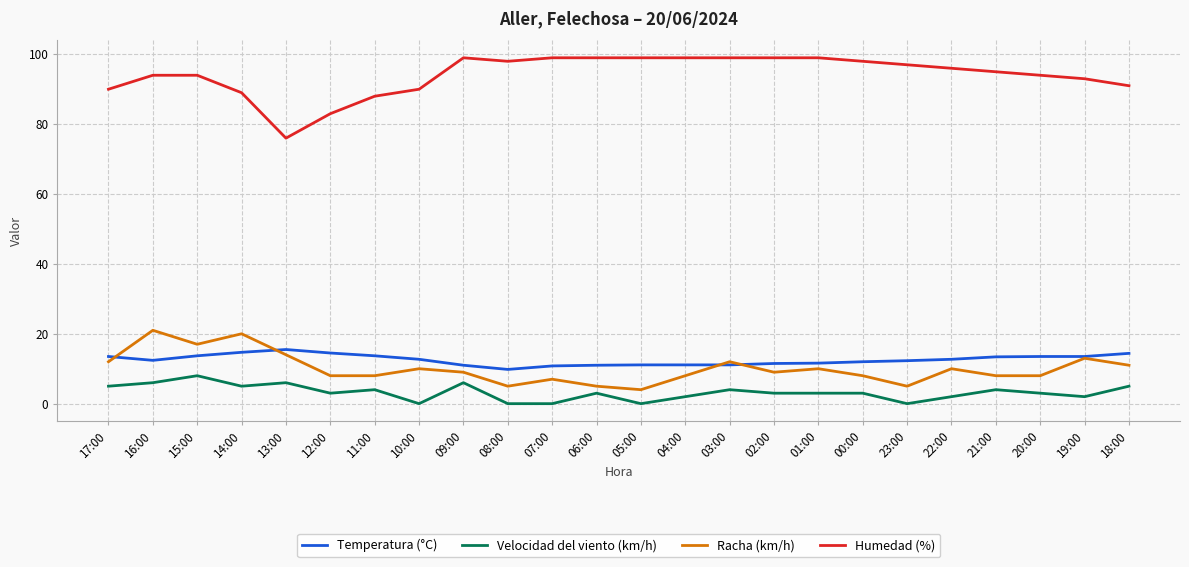

The value of Temperatura (°C) at 07:00 is 10.8. True or false?

True